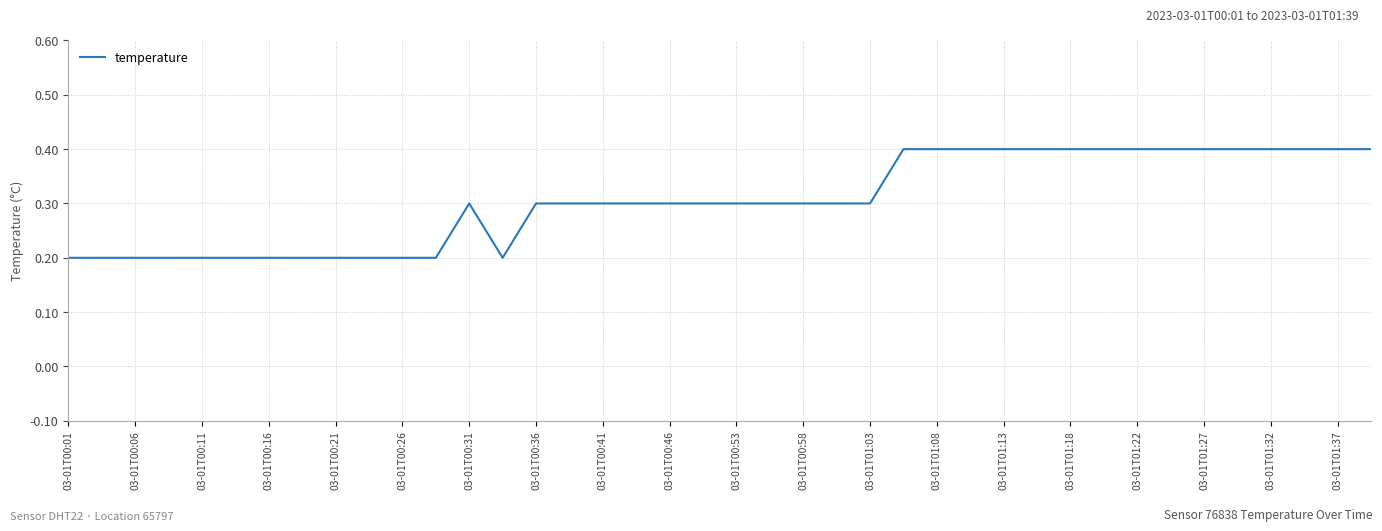

What is the maximum value shown in the chart?

0.4